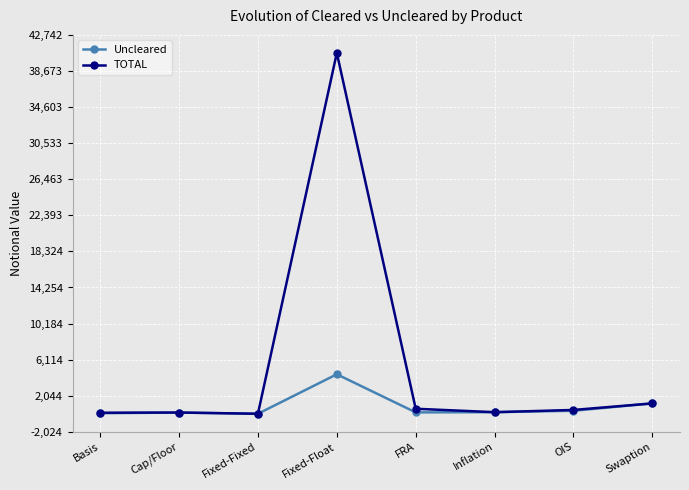

Where is Uncleared nearest to the value 2237?

Swaption